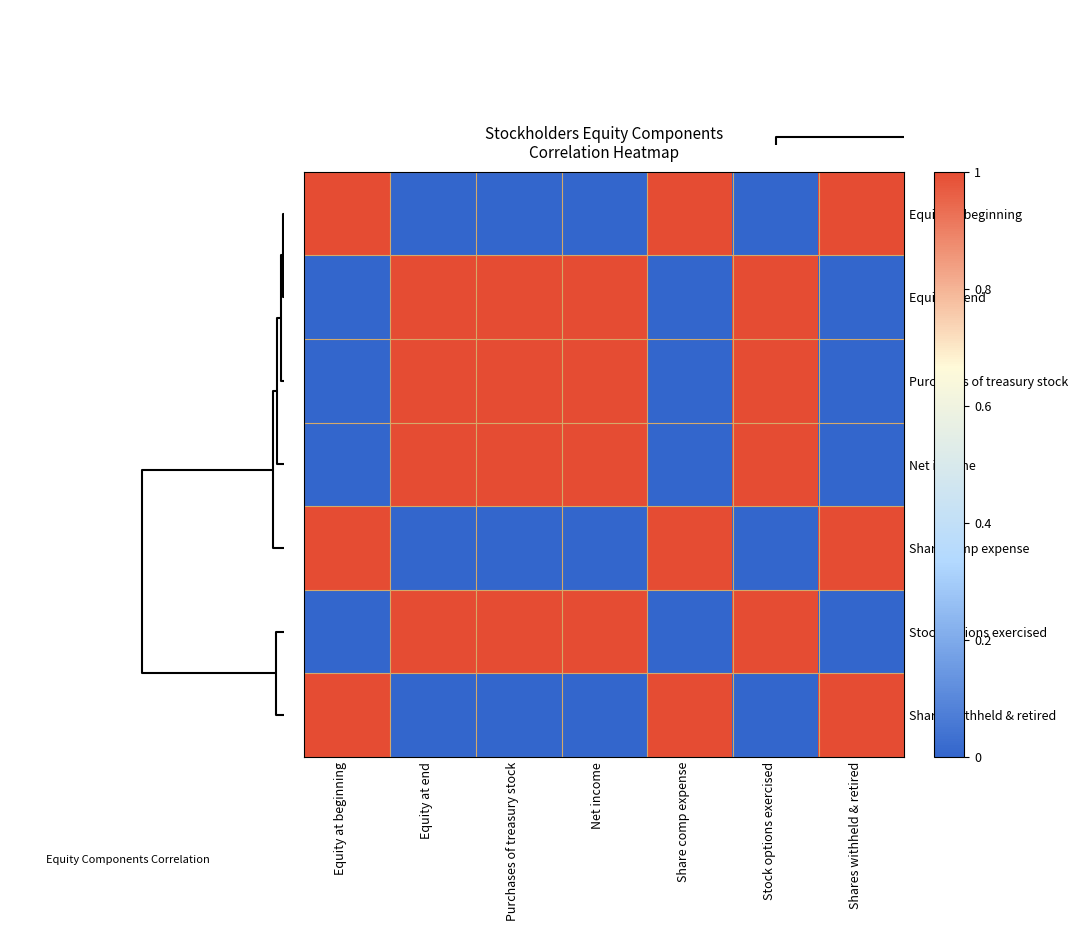

How many data points does each series have?

7